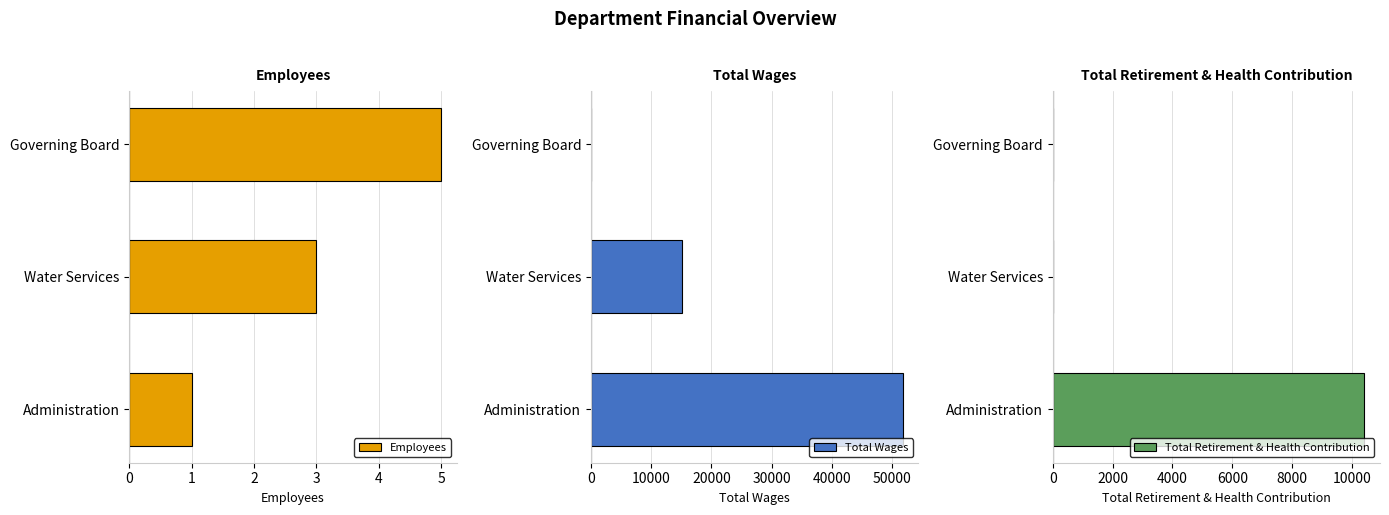

Is the value of Employees at 1 greater than the value of Total Wages at 1?

No